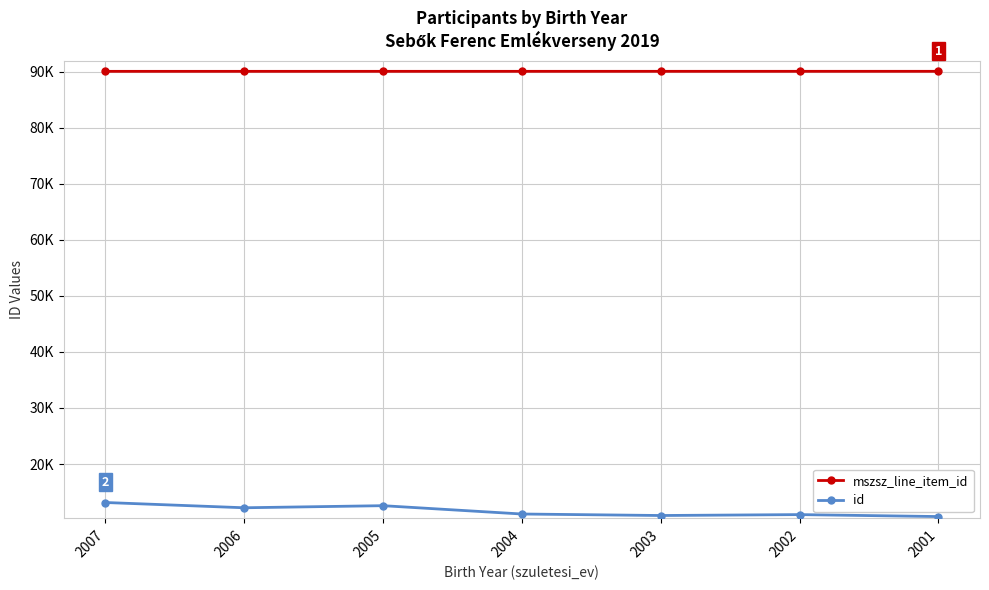

Where is id nearest to the value 11881?

2006